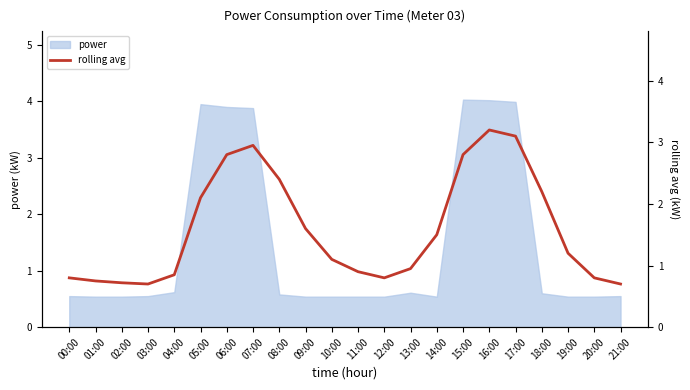

Between 01:00 and 18:00, which is larger?

18:00